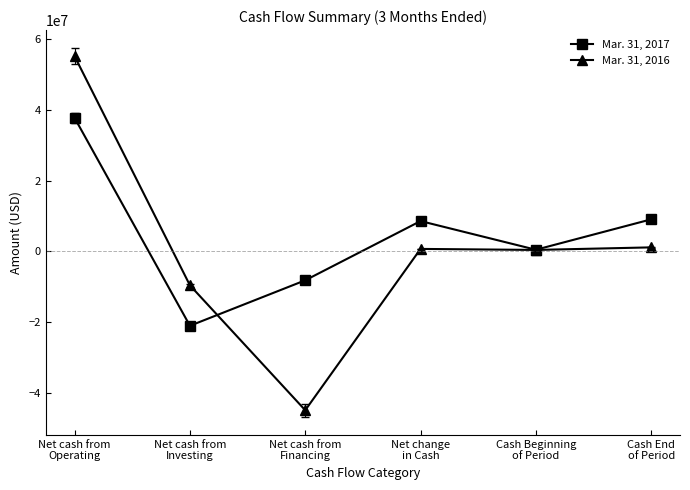

True or false: Mar. 31, 2016 has a value of 1156000 at Cash End
of Period.

True